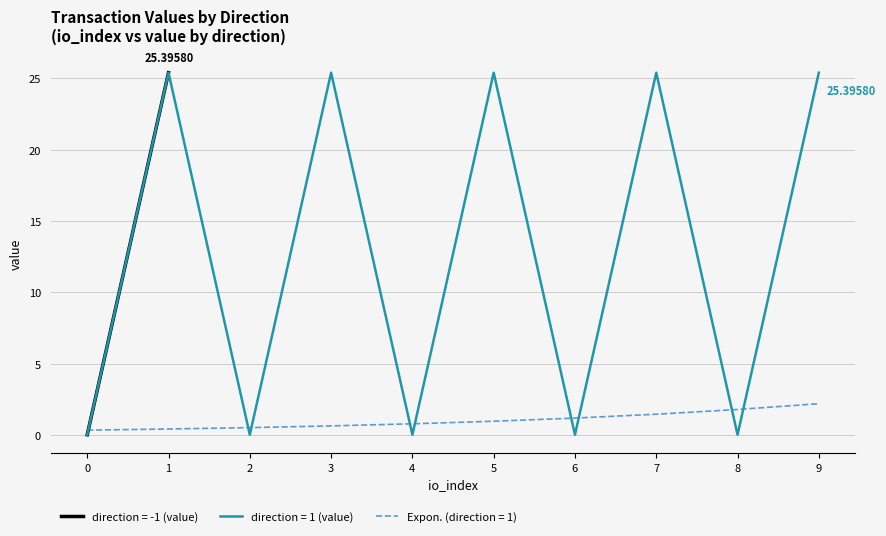

Is the value of Expon. (direction = 1) at 8 greater than the value of direction = 1 (value) at 8?

Yes